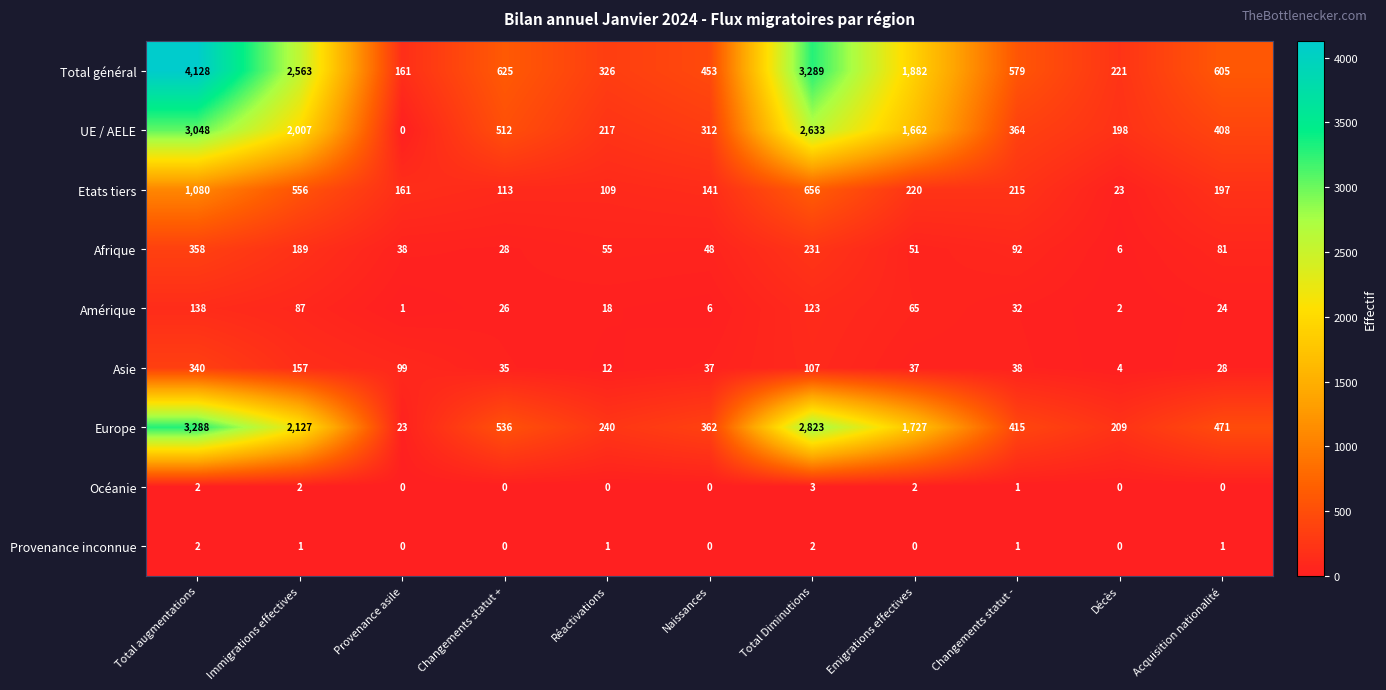

What is the difference between the highest and lowest values at Changements statut +?

625